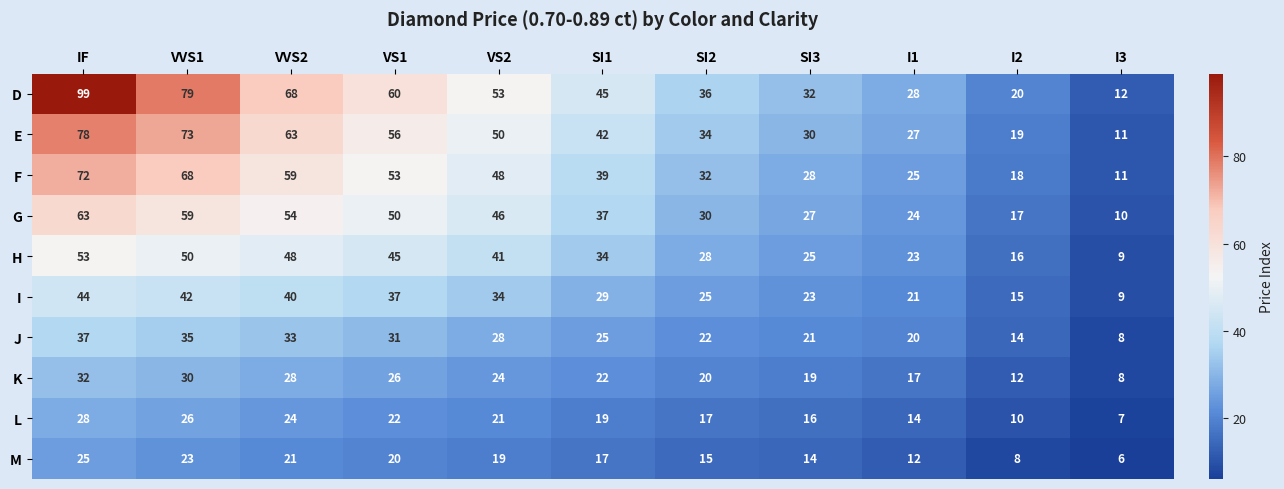

Between SI1 and SI3, which series saw the biggest shift?

D